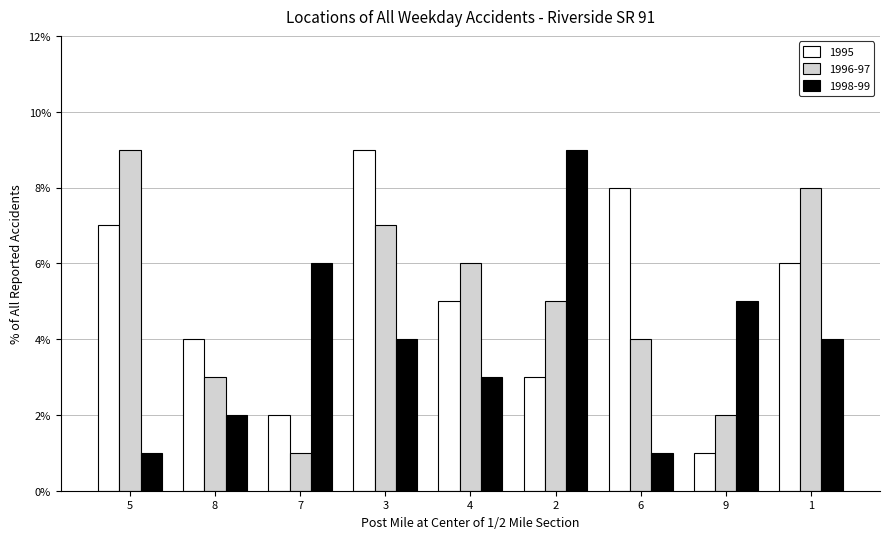

What are all the series names shown in the legend?

1995, 1996-97, 1998-99